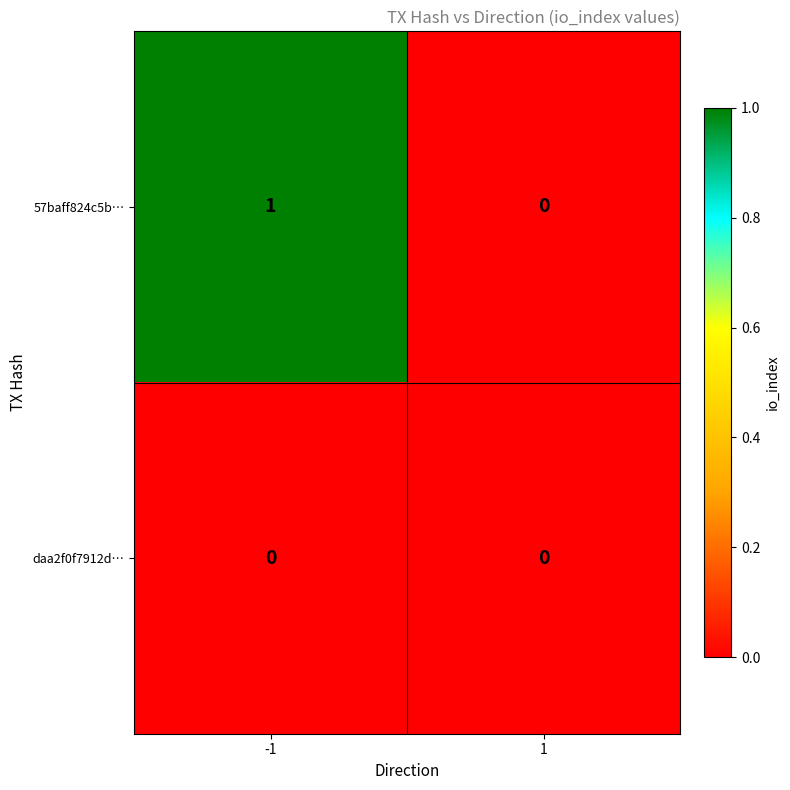

At -1, list the series in order from smallest to largest.

daa2f0f7912d…, 57baff824c5b…